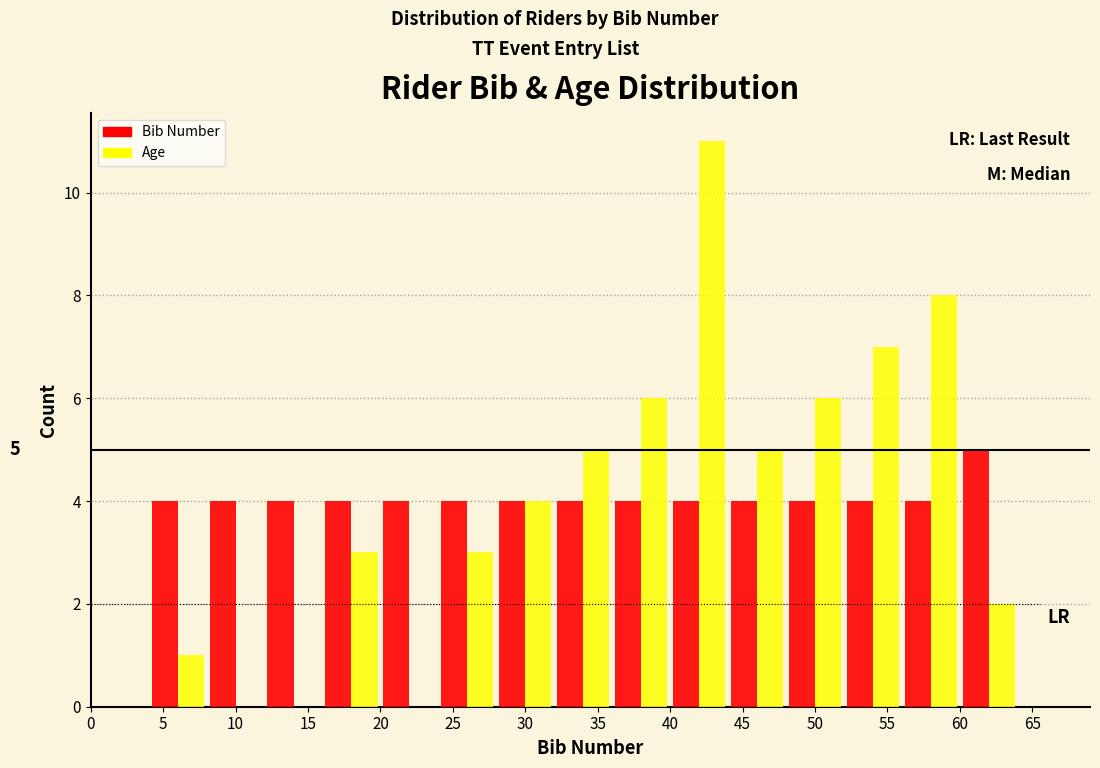

In the Bib Number series, which range on the x-axis has the tallest bar?

60 to 64